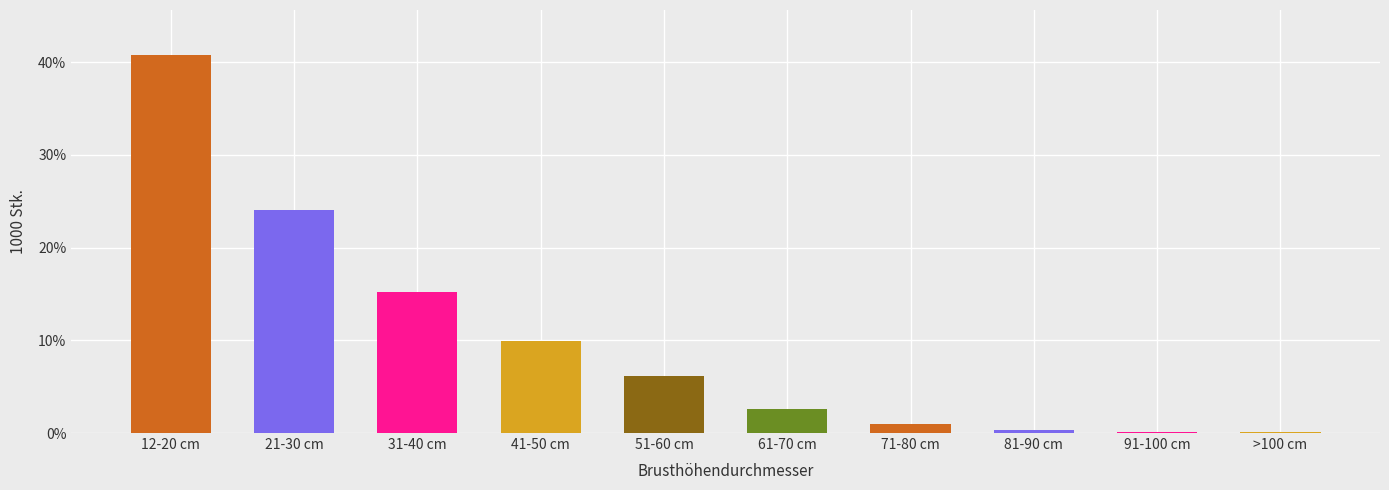

What is the greatest value displayed?

40.7